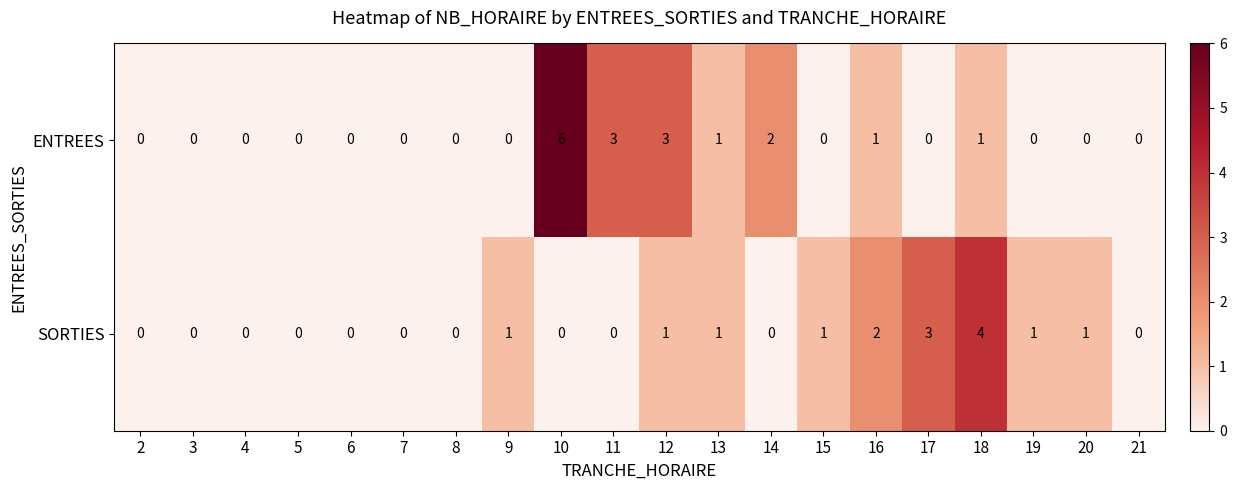

Count the number of data series in this chart.

2